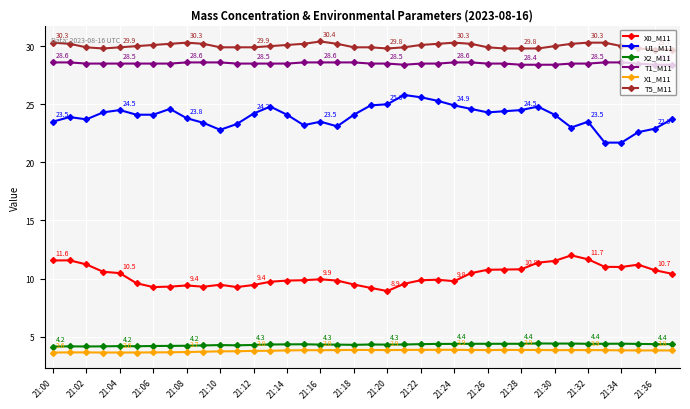

How many categories are shown in the chart?

38